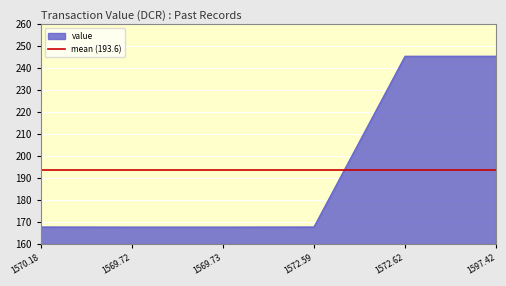

What is the lowest value of the value series?

167.7